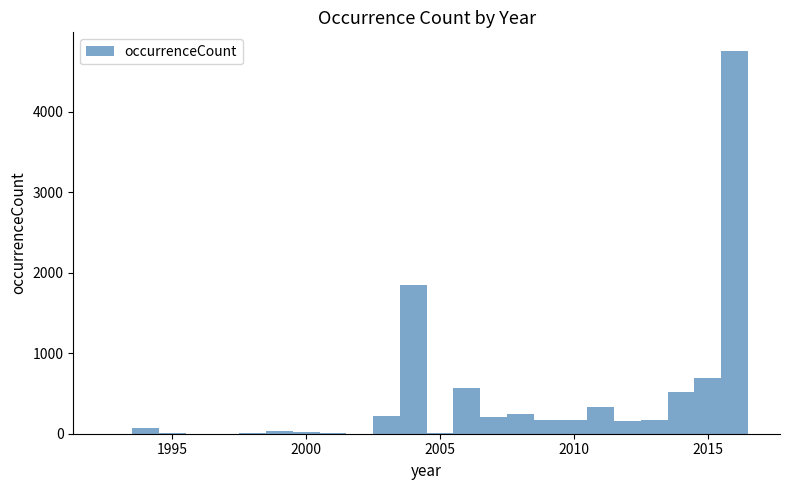

Read against the x-axis, roughly where is the centre of the tallest bar?

2016.0